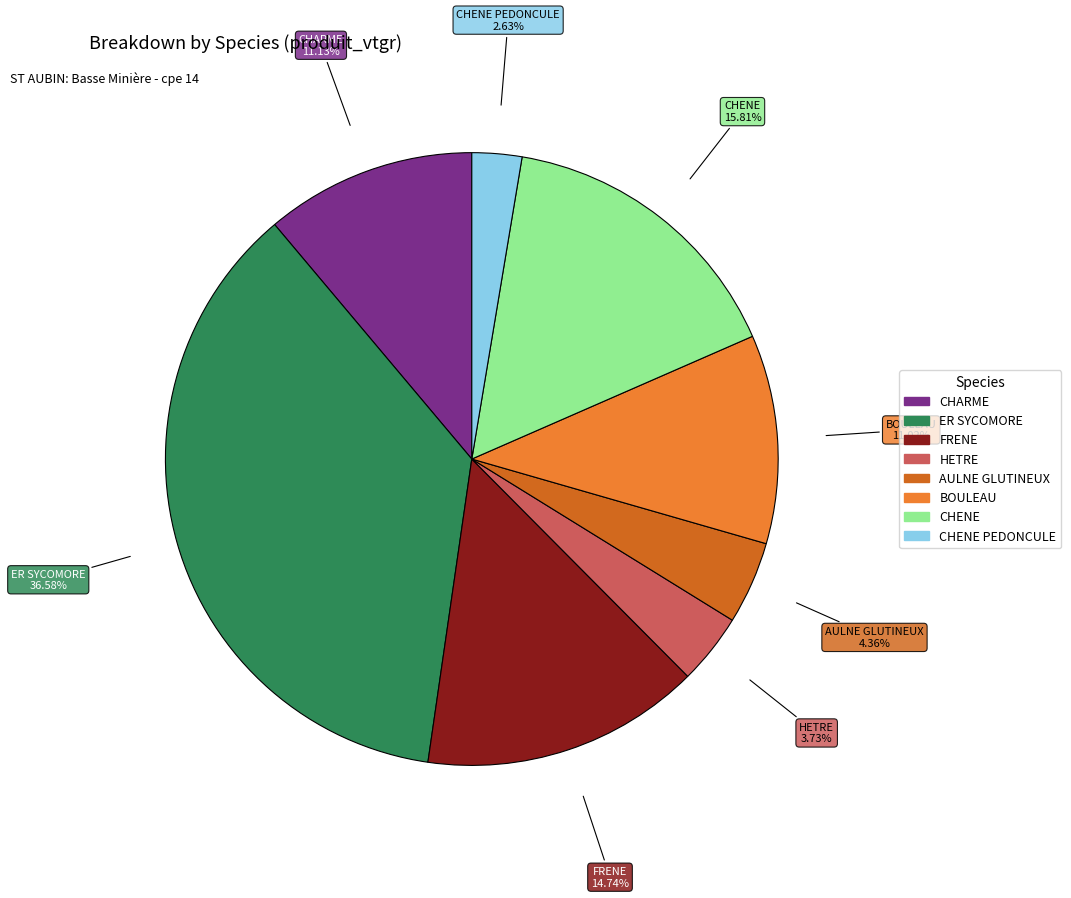

Does any single category account for the majority?

No